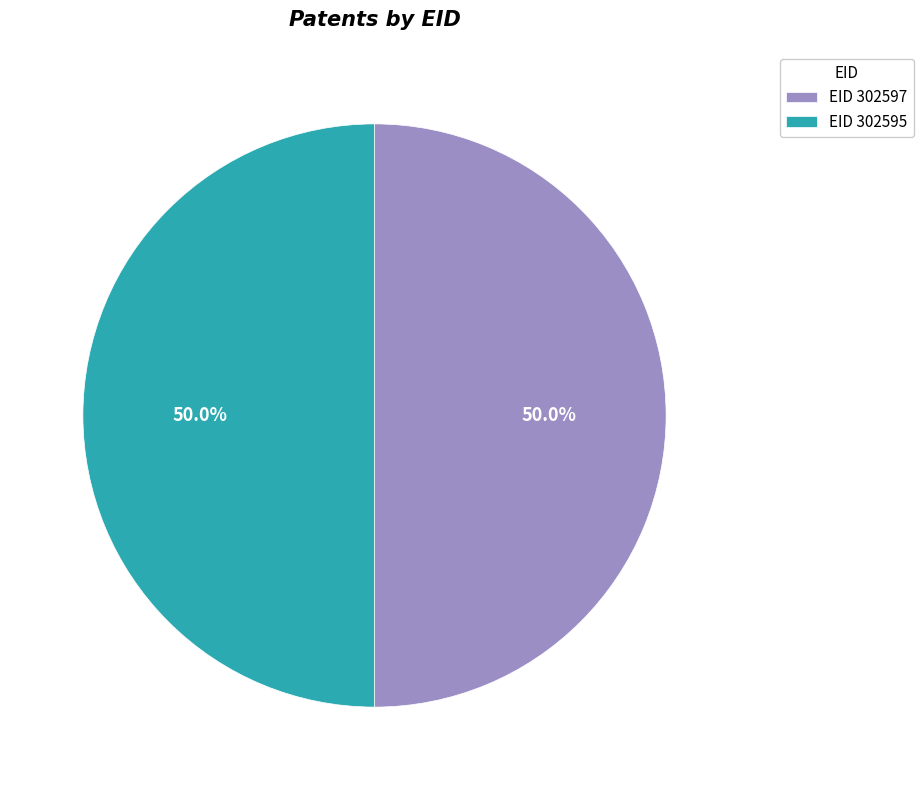

Do EID 302595 and EID 302597 together represent more than half of the pie?

Yes